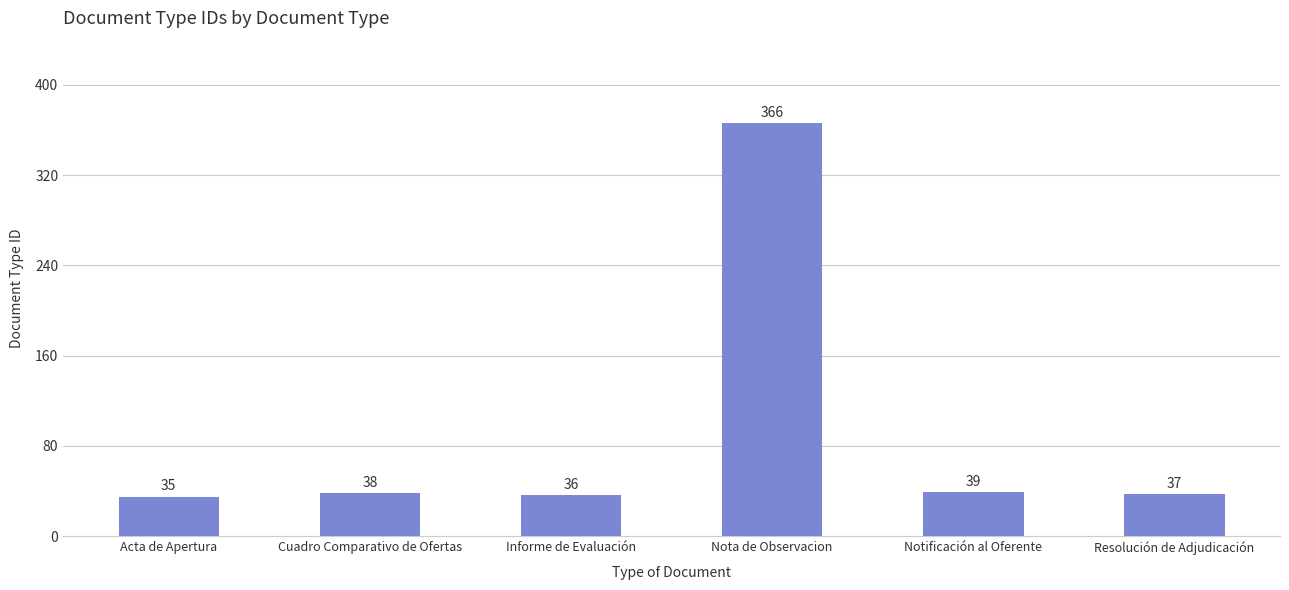

The chart shows a value of 62 at Notificación al Oferente. True or false?

False